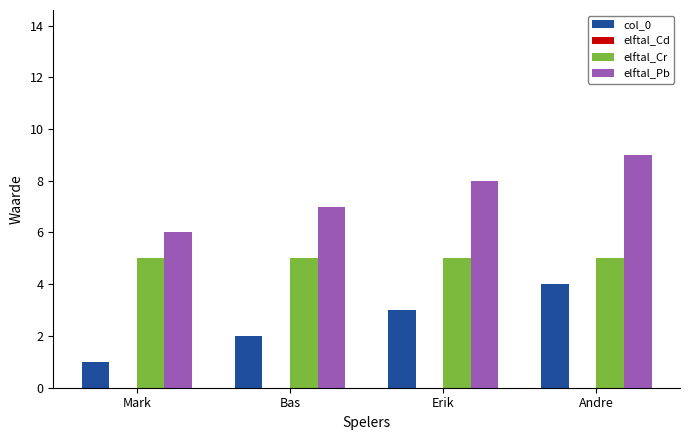

What is the label of the 3rd bar from the left?

Erik